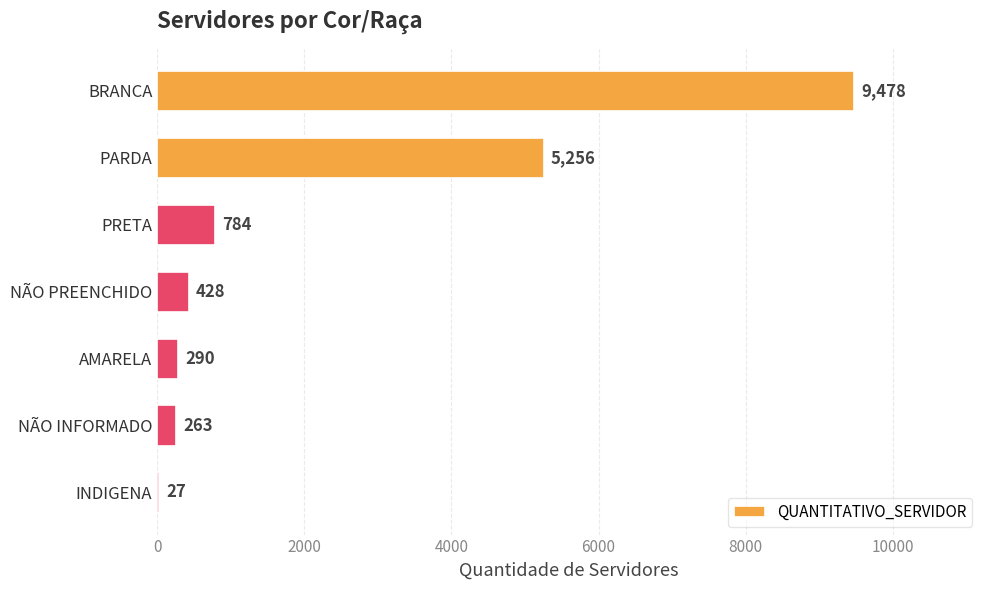

How many data points does each series have?

7